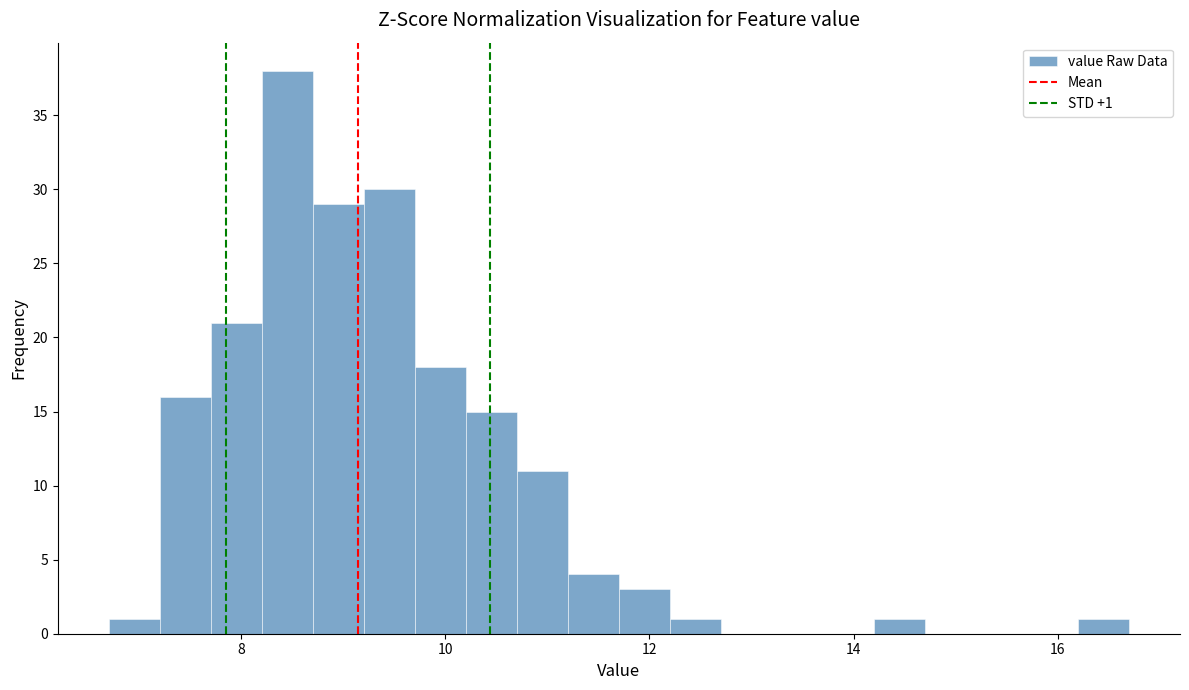

Around what value on the x-axis is the tallest bar? Give the approximate position of its centre, as read against the axis.

8.4